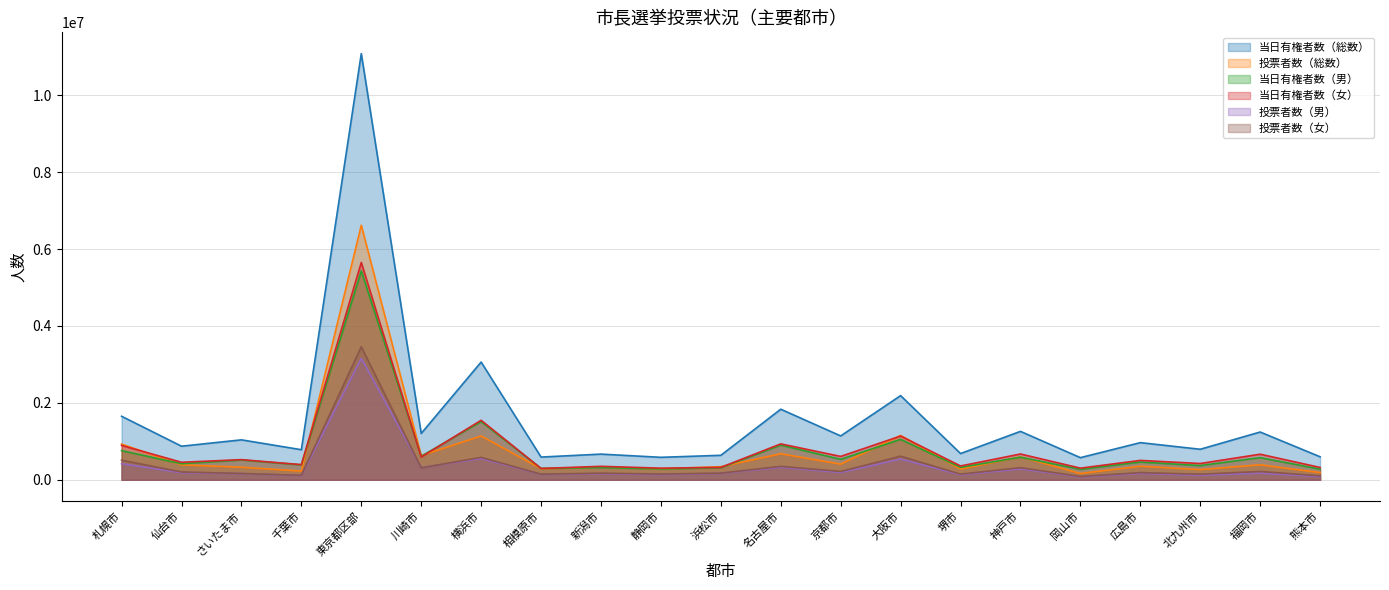

Which series has the largest range (max minus min)?

当日有権者数（総数）